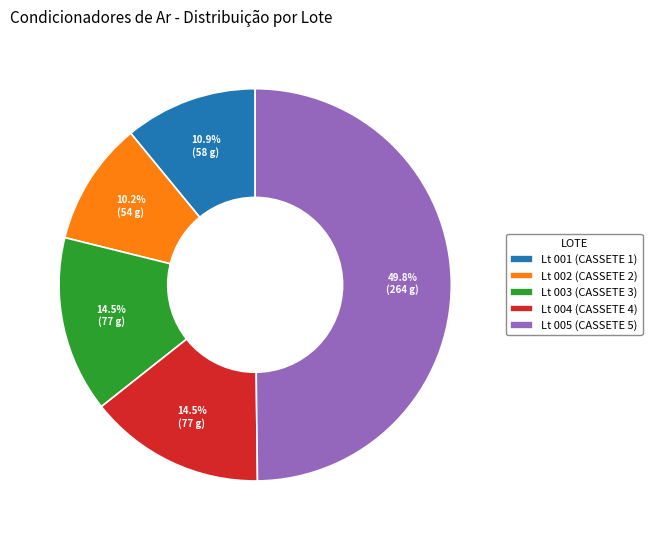

What percentage is NOT represented by Lt 001 (CASSETE 1)?

89.1%